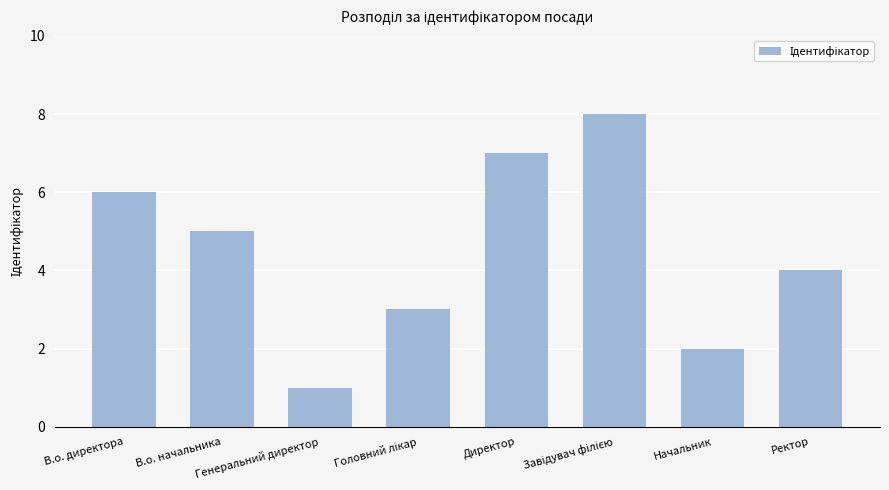

What is the difference between the maximum and minimum values?

7